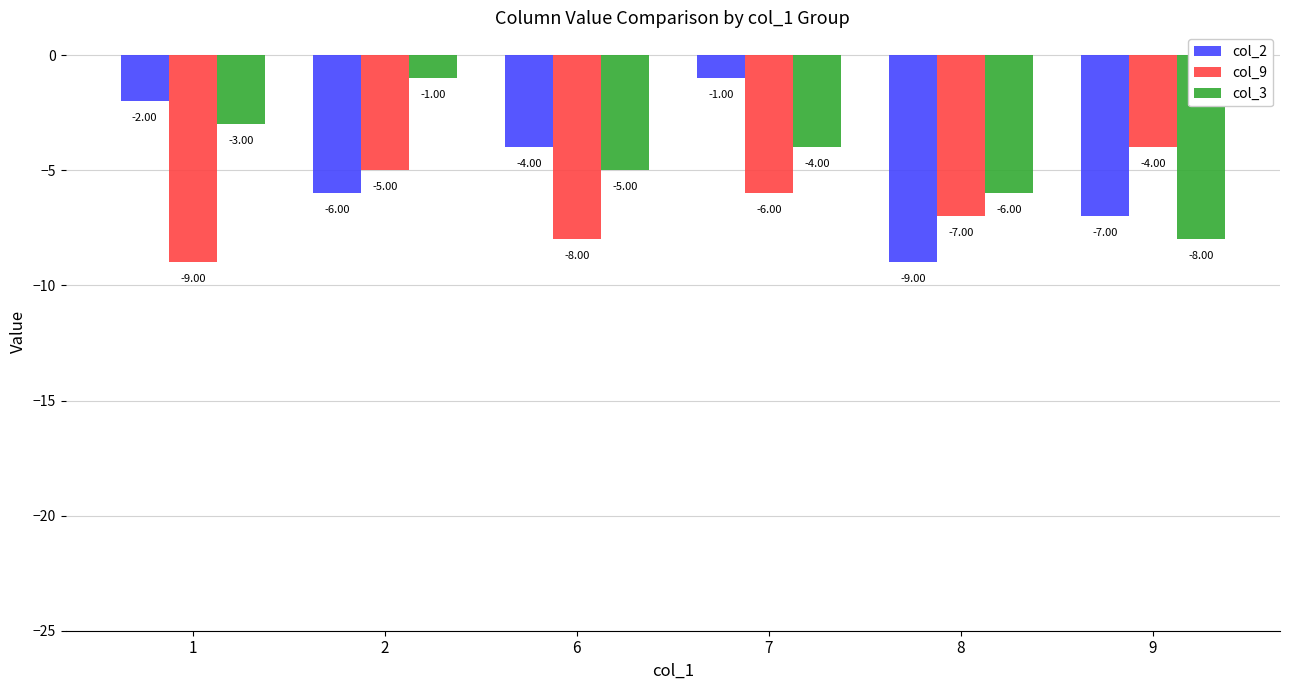

How many data points does each series have?

6